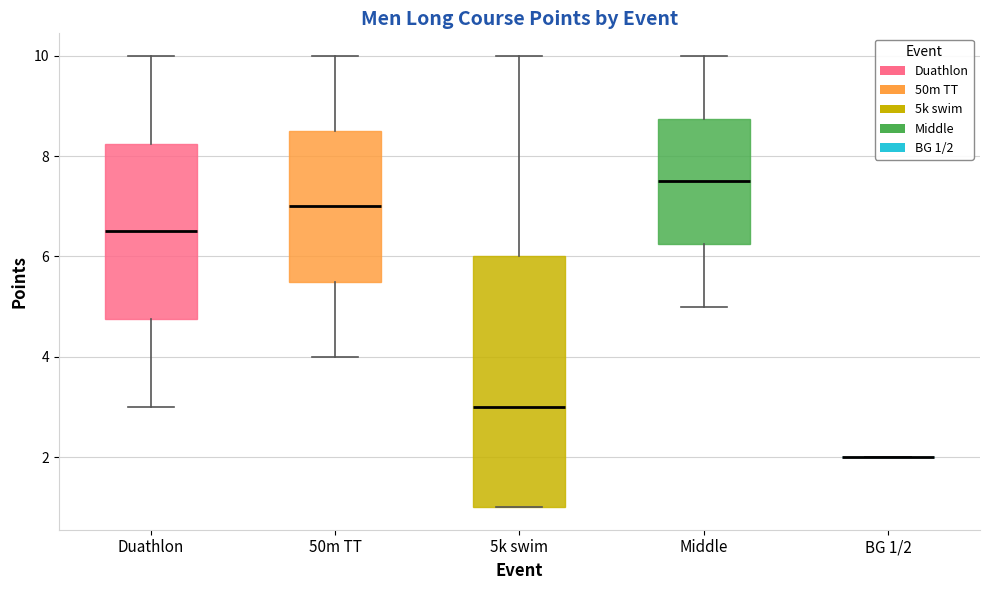

Comparing the boxes themselves (not the whiskers), which one is the tallest?

5k swim